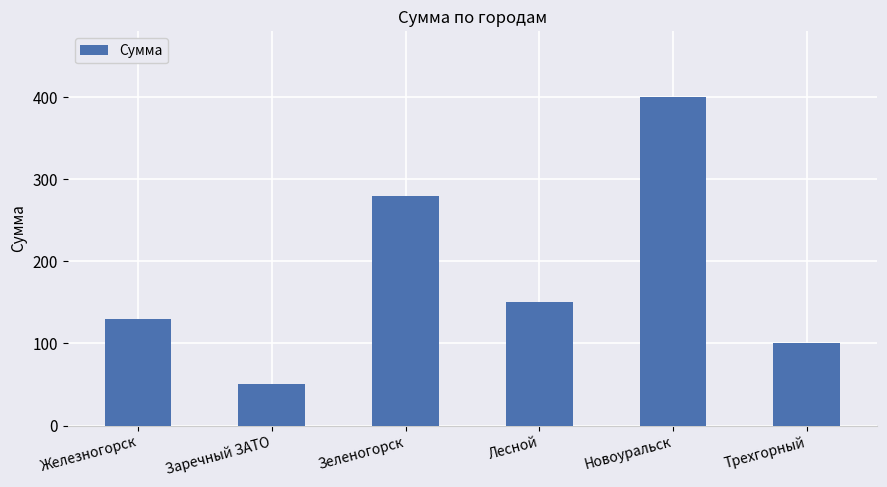

Rank the categories by value from highest to lowest.

Новоуральск, Зеленогорск, Лесной, Железногорск, Трехгорный, Заречный ЗАТО